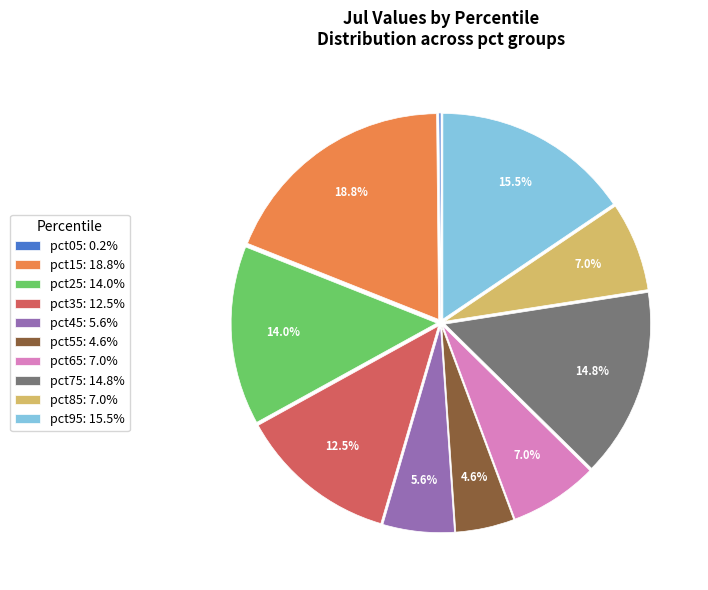

To the nearest percent, what is the difference between the pct55 and pct75 slice percentages?

10%